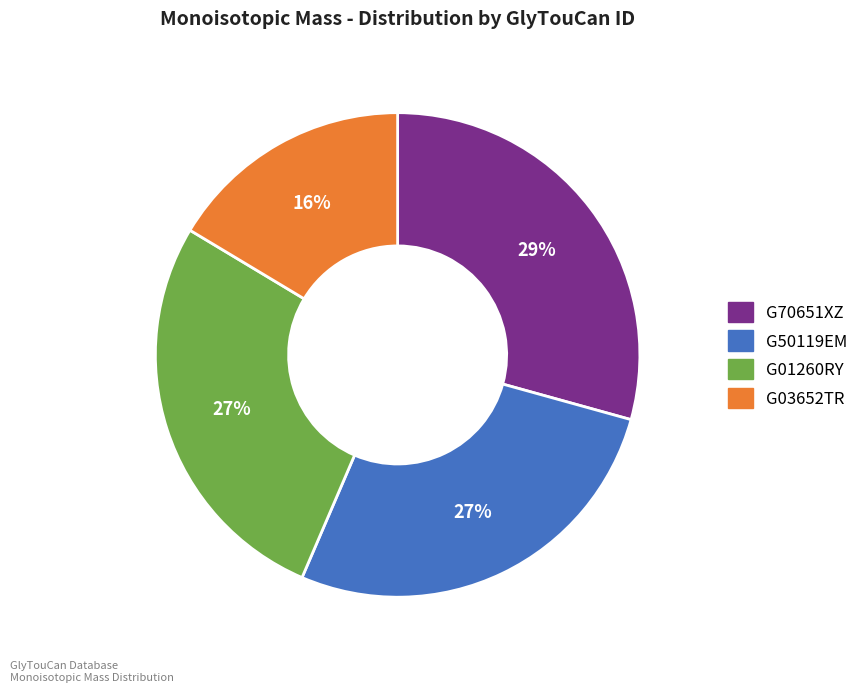

Is G50119EM the majority of the pie?

No